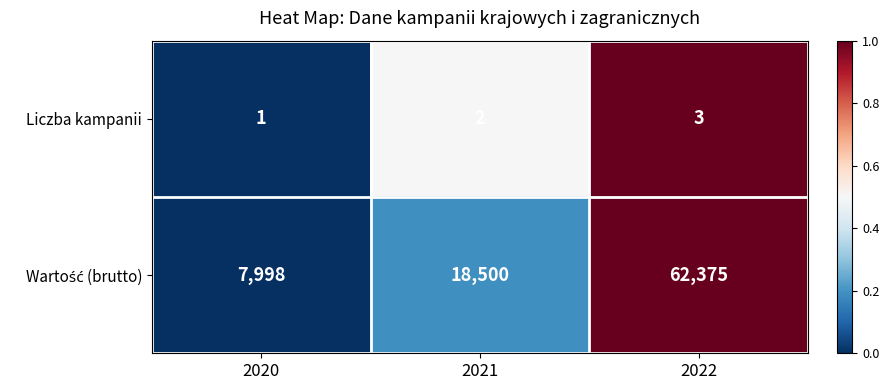

What is the total value across all series at 2022?

62378